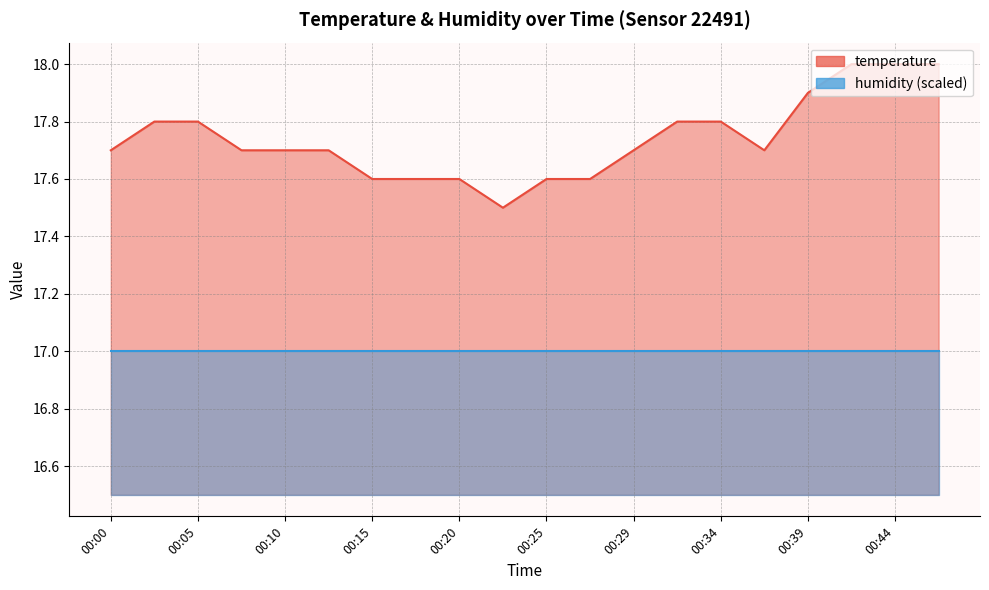

How many interior local valleys (lower than both neighbors) does the data have?

2